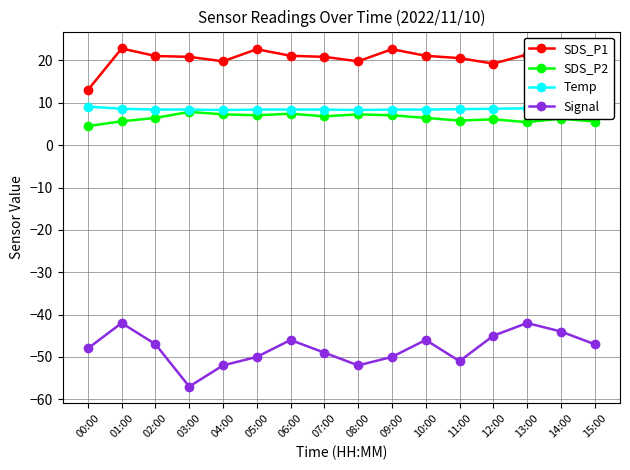

How many distinct data groups are displayed?

4